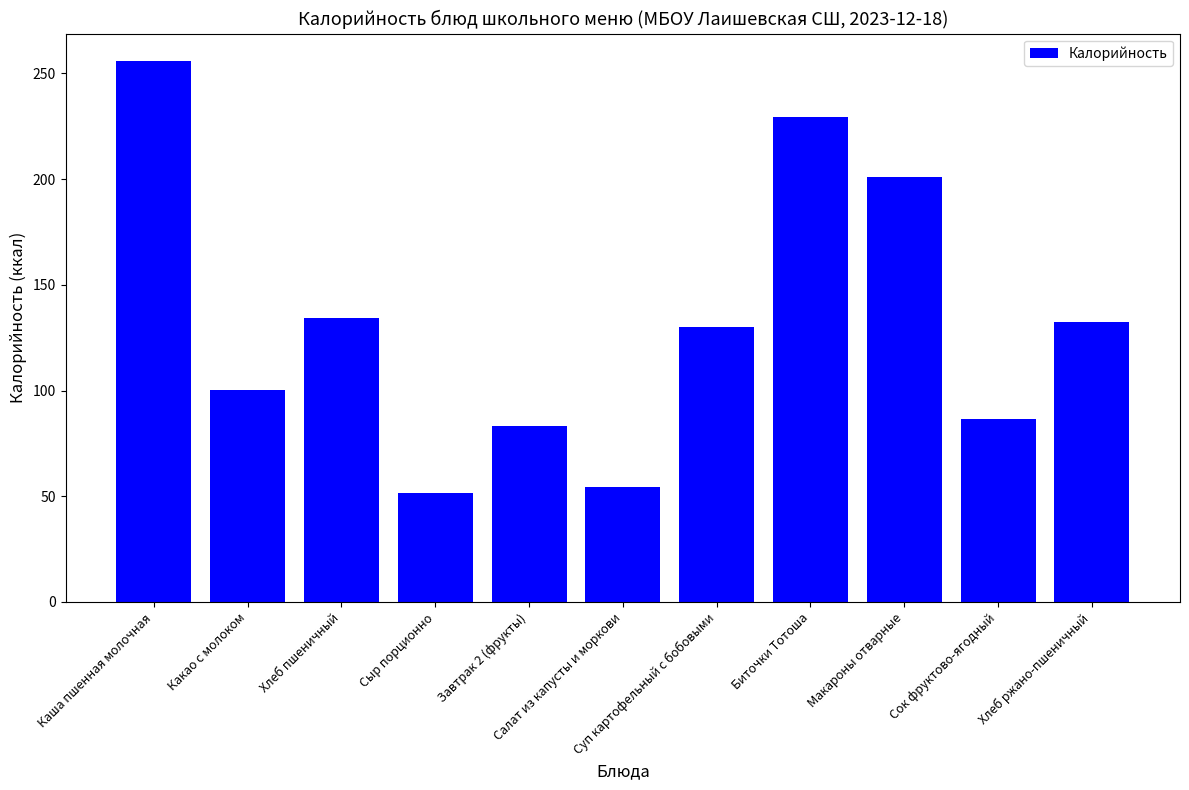

What is the sum of all values?

1459.4